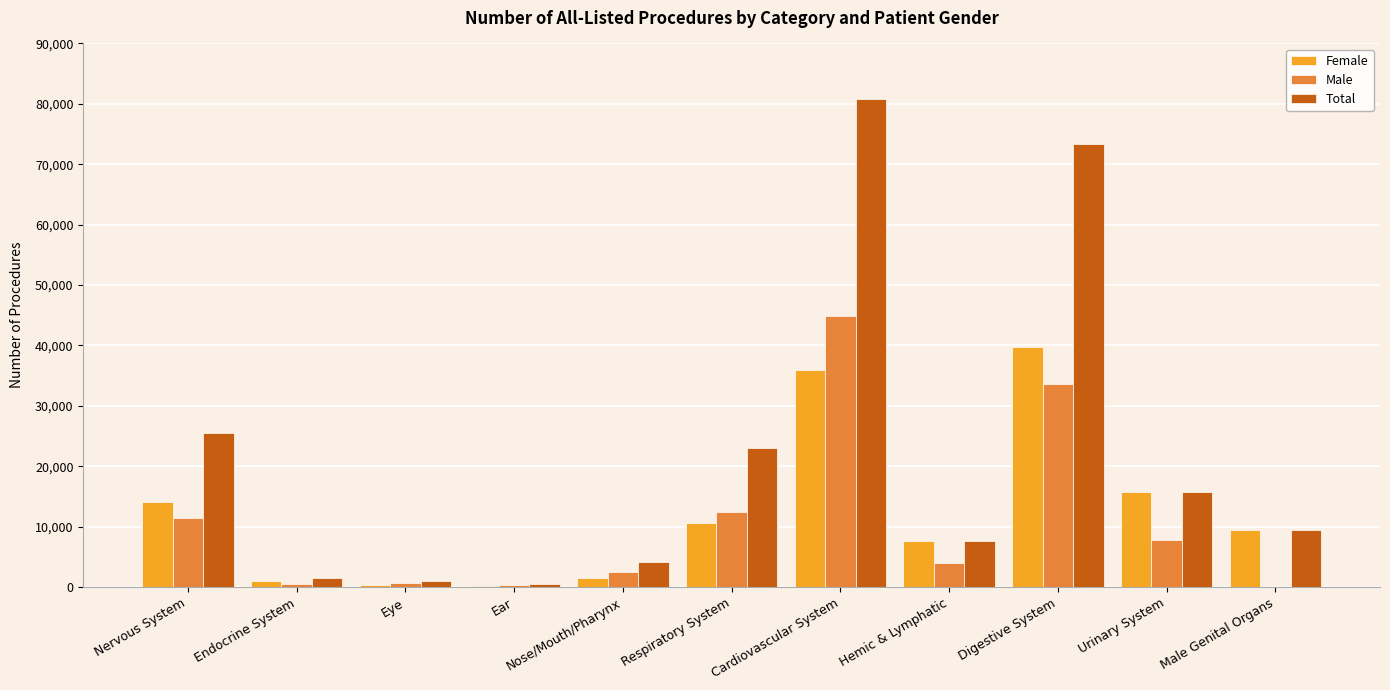

Count the number of categories in the chart.

11